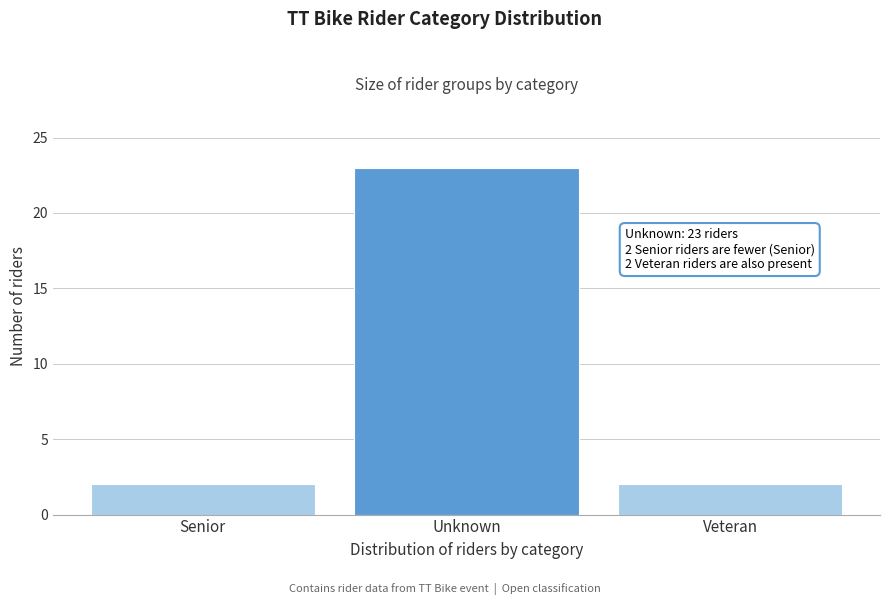

Reading left to right, what are all the values shown in this chart?

Senior=2	Unknown=23	Veteran=2